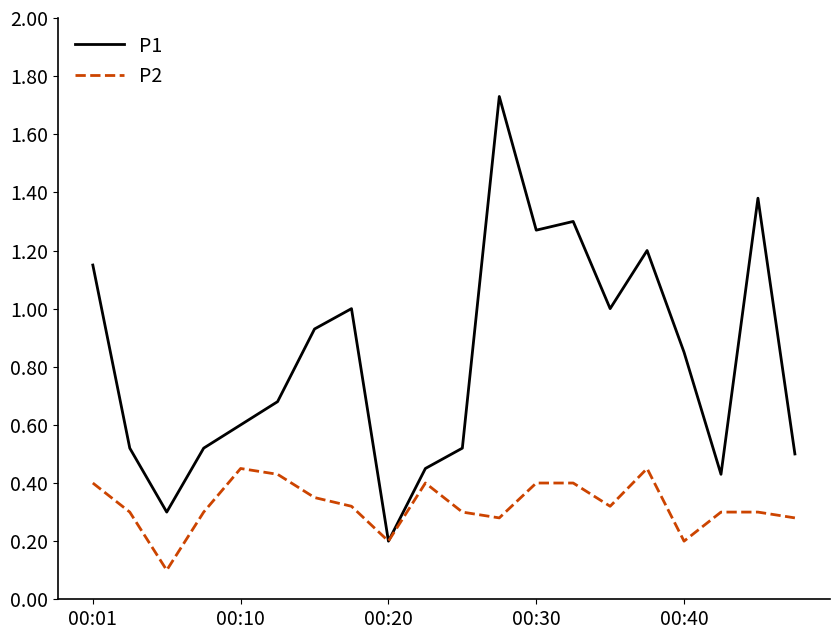

Which series has the largest total across all categories?

P1